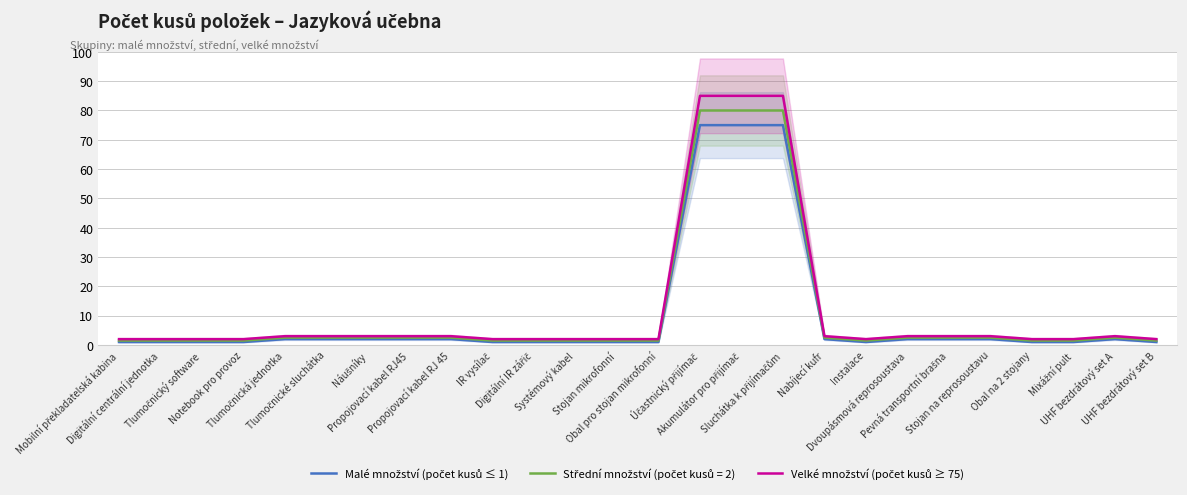

What is the label of the 6th point from the right?

Pevná transportní brašna